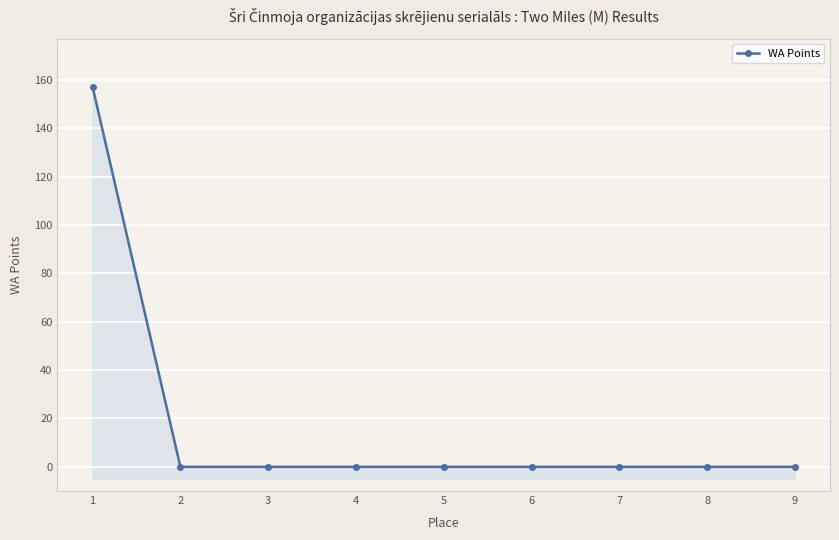

Which category has the highest value across all series?

1